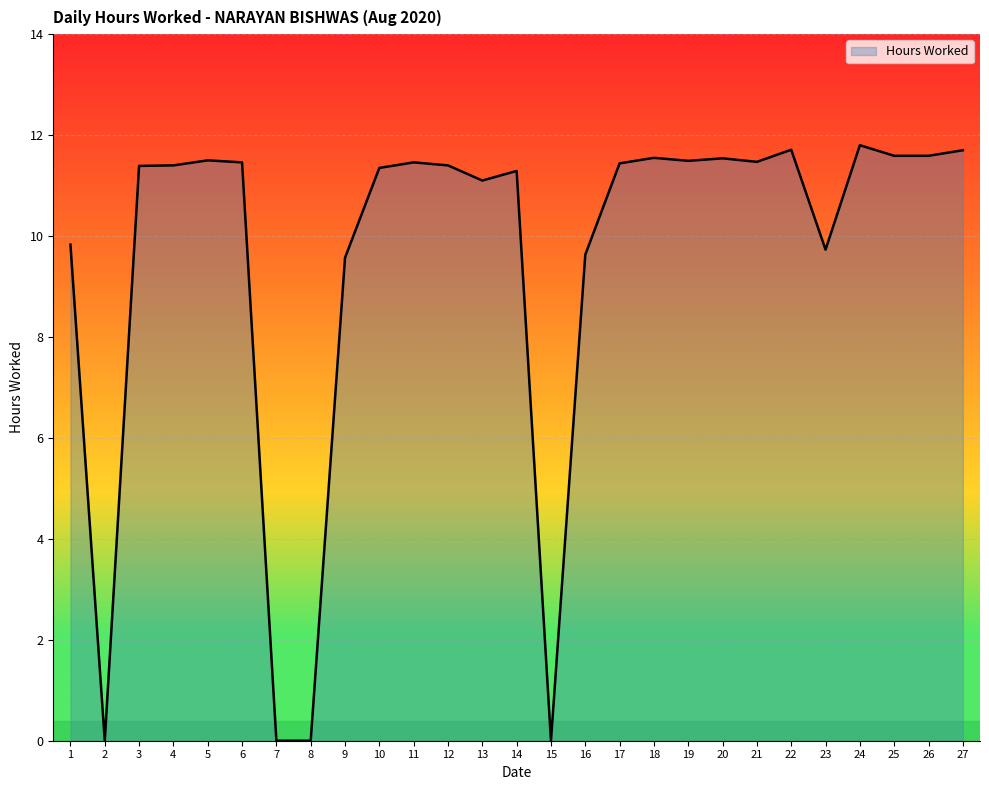

Which has a higher value, 10 or 2?

10